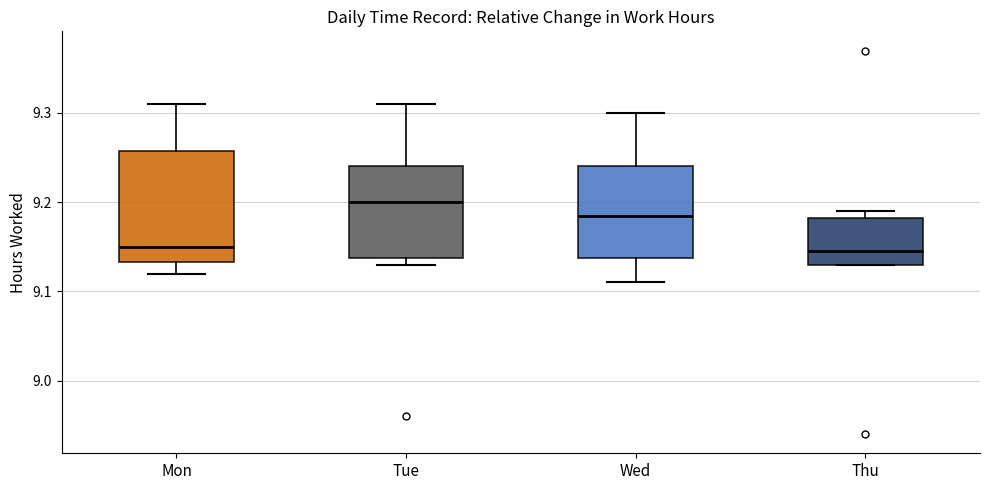

Where is the upper edge of the box for Wed on the y-axis? The values are not printed on the chart, so give them approximately, as read against the axis.

9.24